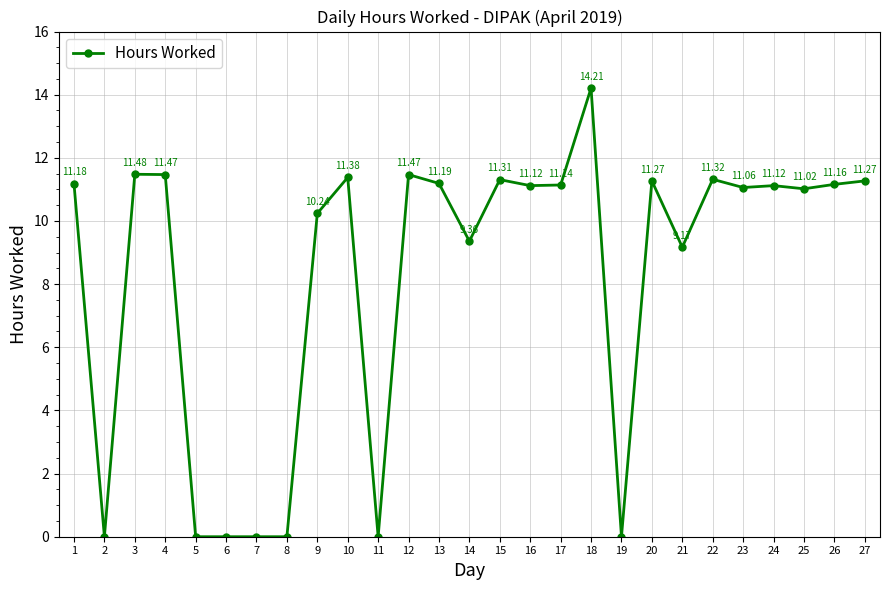

Reading right to left, what are all the values shown in this chart?

11.3	11.2	11.0	11.1	11.1	11.3	9.2	11.3	0.0	14.2	11.1	11.1	11.3	9.4	11.2	11.5	0.0	11.4	10.2	0.0	0.0	0.0	0.0	11.5	11.5	0.0	11.2